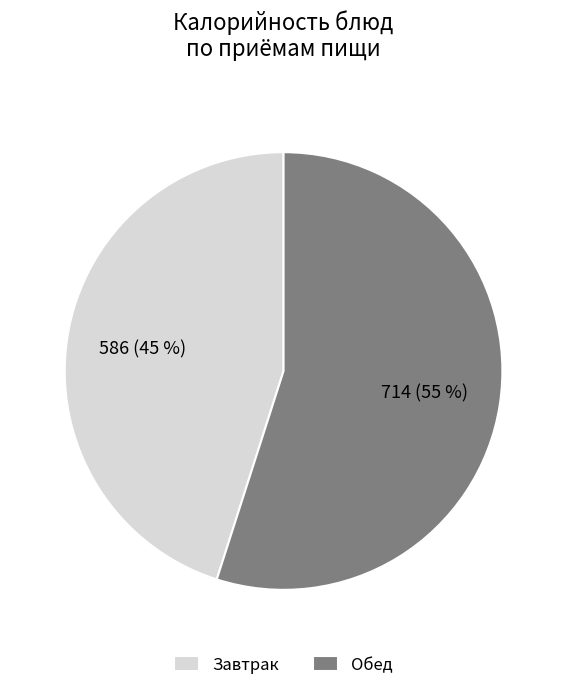

Which has a higher value, Завтрак or Обед?

Обед